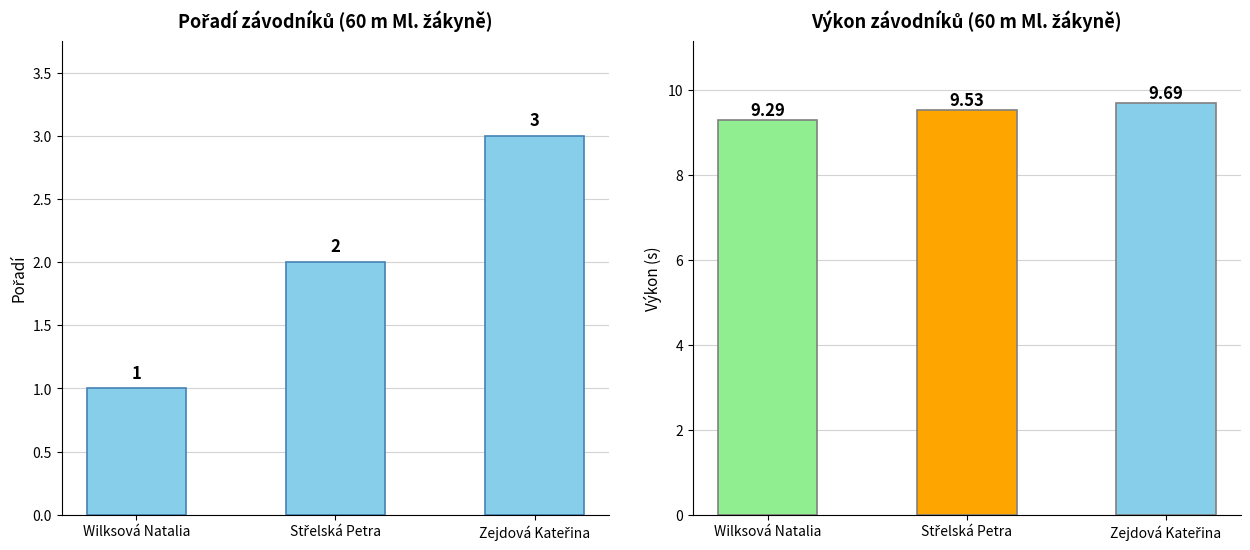

What is the value of the Výkon bar at the 2nd from the left?

9.5